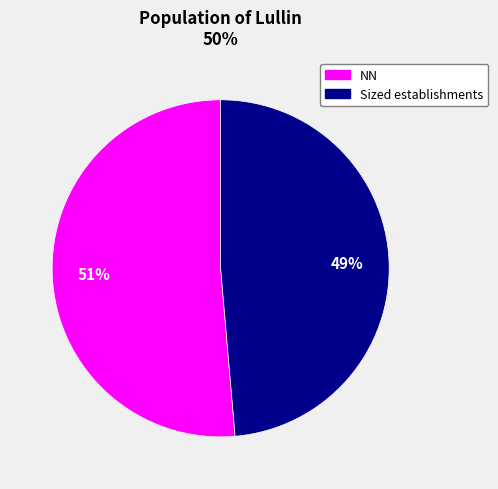

To the nearest percent, what is the average slice percentage?

50%